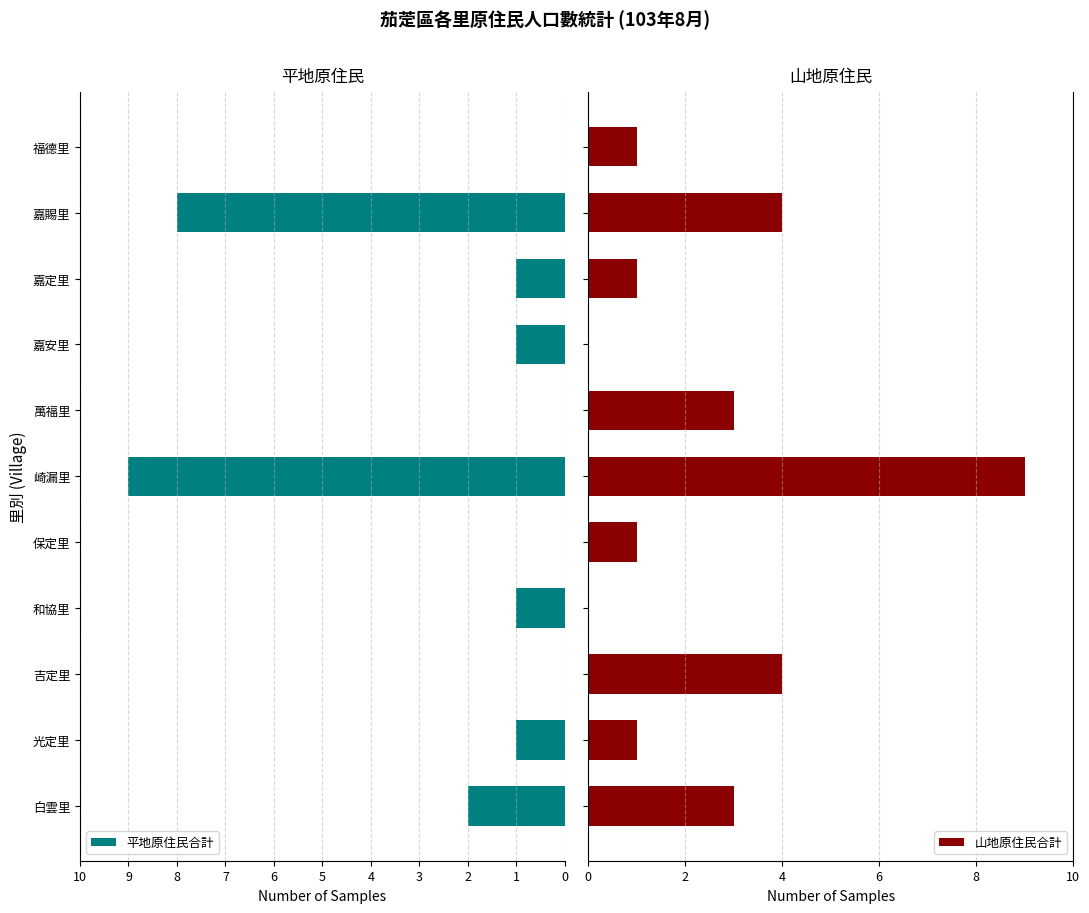

True or false: 平地原住民合計 has a value of 2 at 嘉定里.

False